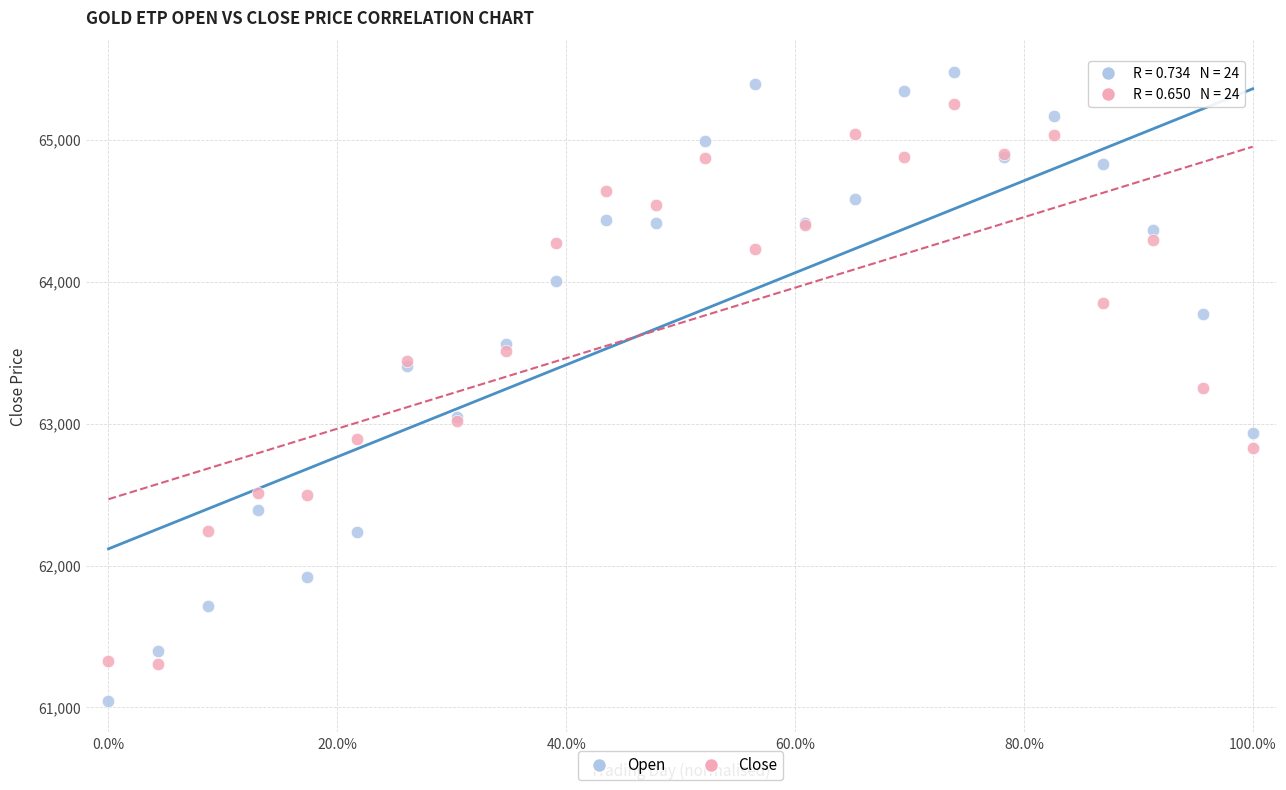

What are all the series names shown in the legend?

Open, Close